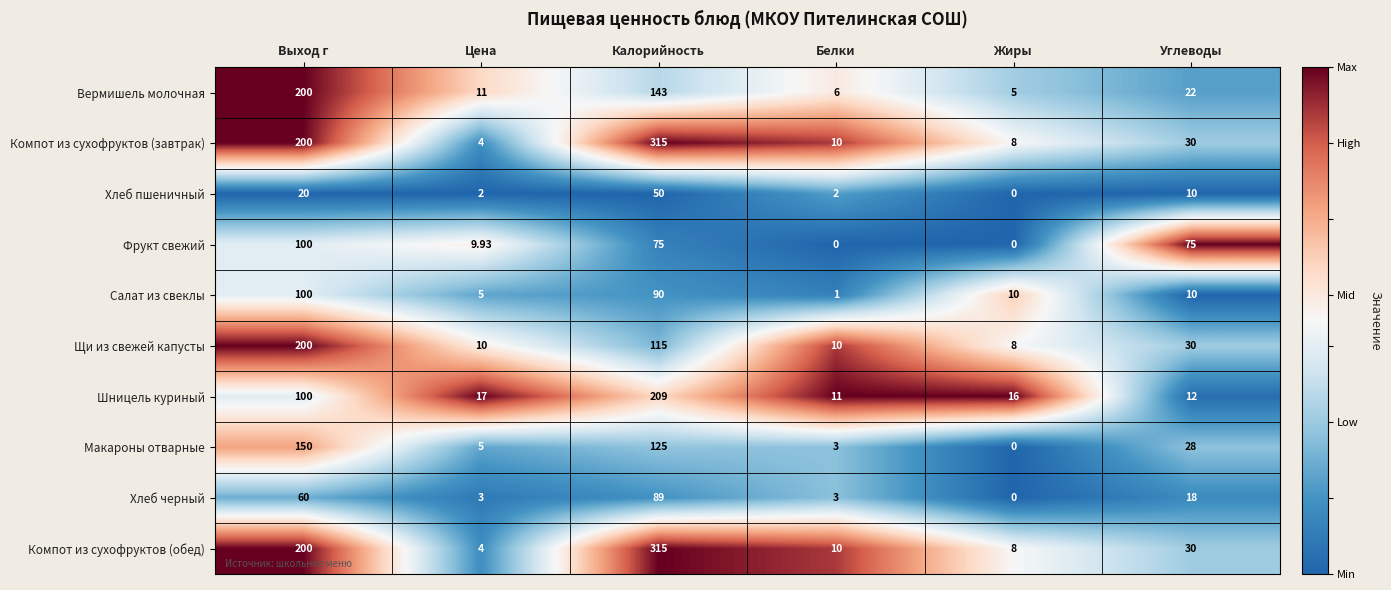

Which label corresponds to the largest value in the chart?

Калорийность